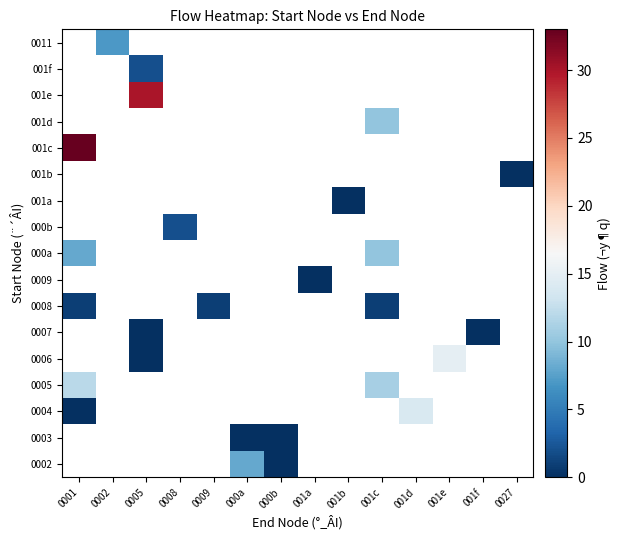

How many series are shown in this chart?

17